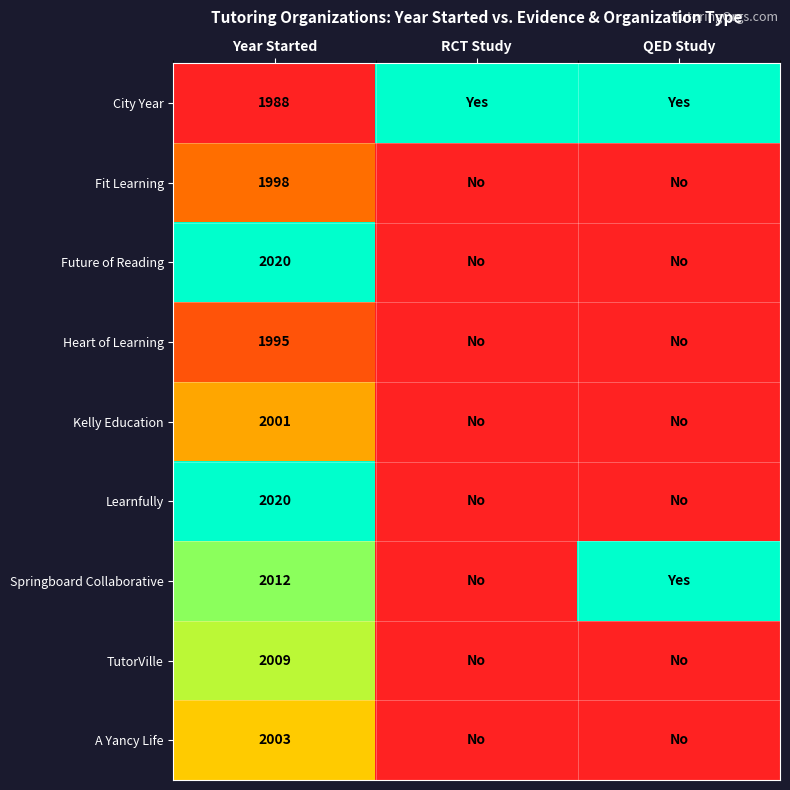

What is the difference between the highest and lowest values at Year Started?

32